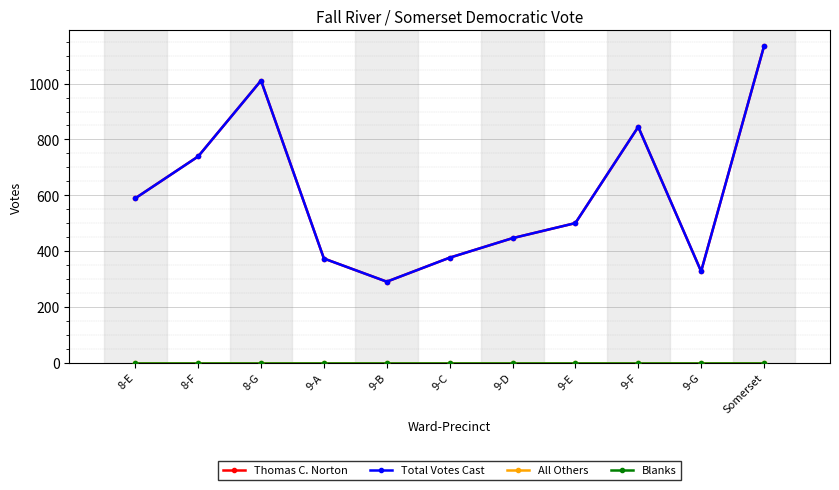

How many lines are shown in the chart?

4